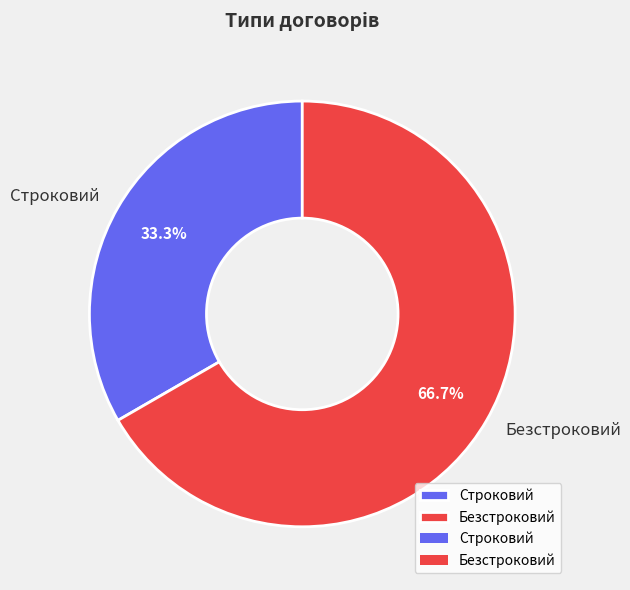

Is it true that Строковий is 33% of the pie?

True